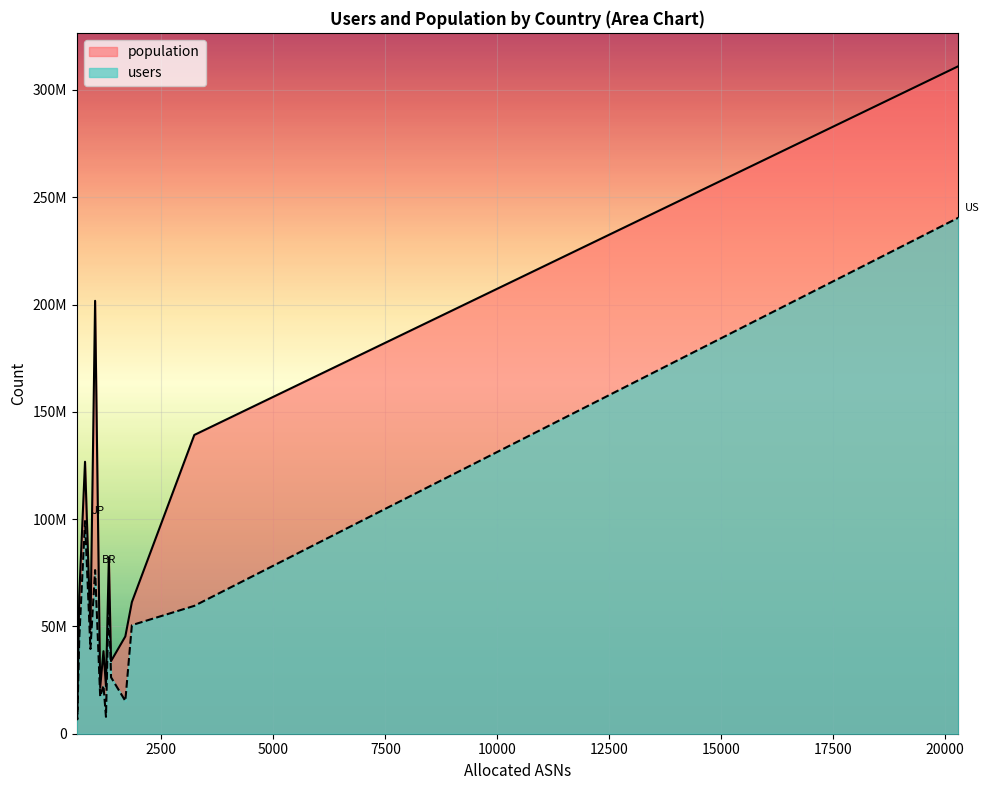

Does the chart display data point markers on the line(s)?

No